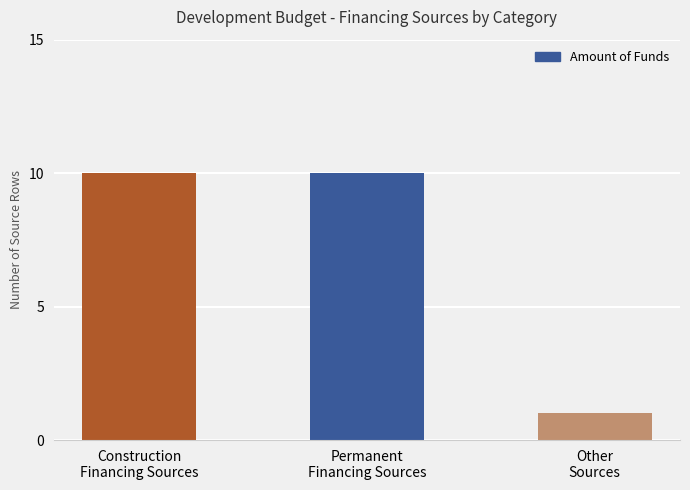

How many values are below 10?

1